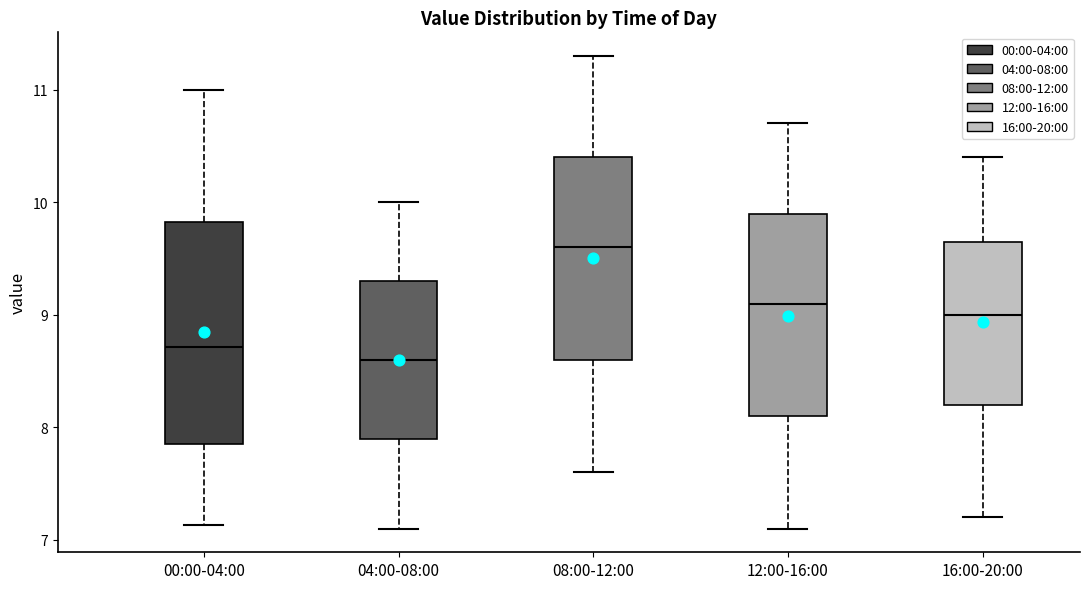

Which box has the lowest median line?

04:00-08:00